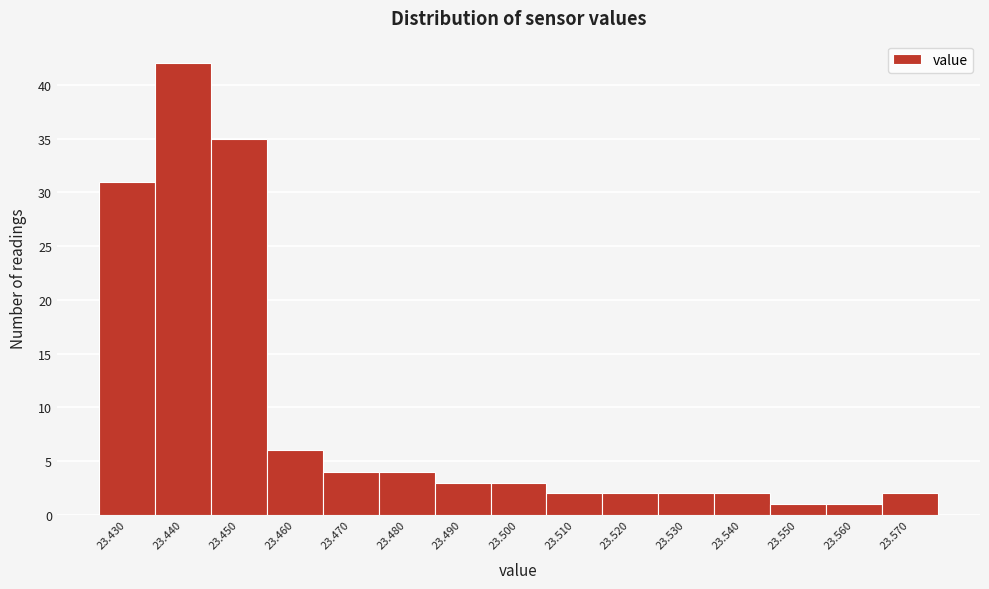

Which range on the x-axis has the tallest bar?

23.435 to 23.445